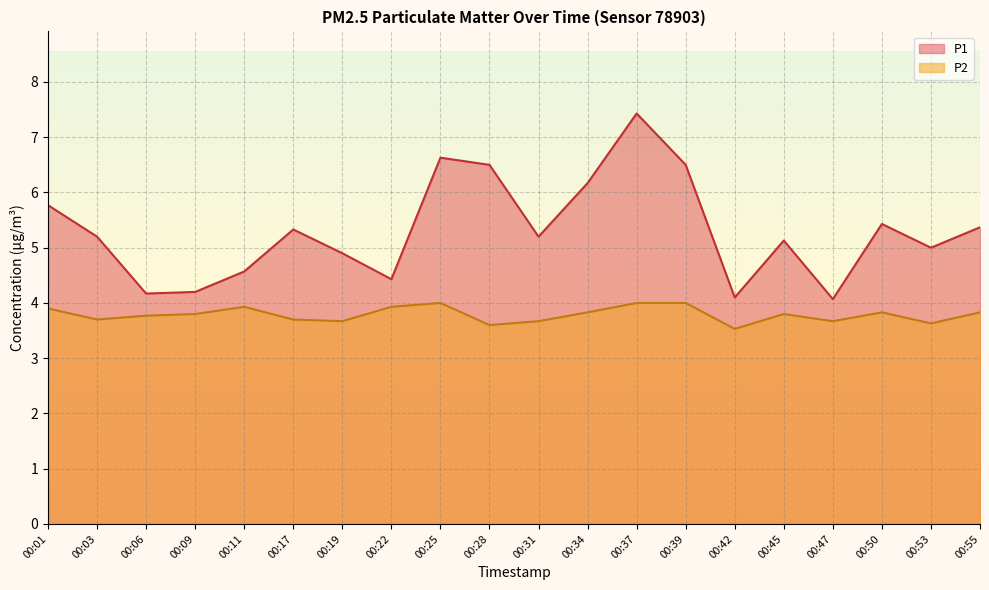

How many values in the P1 series exceed 5?

12